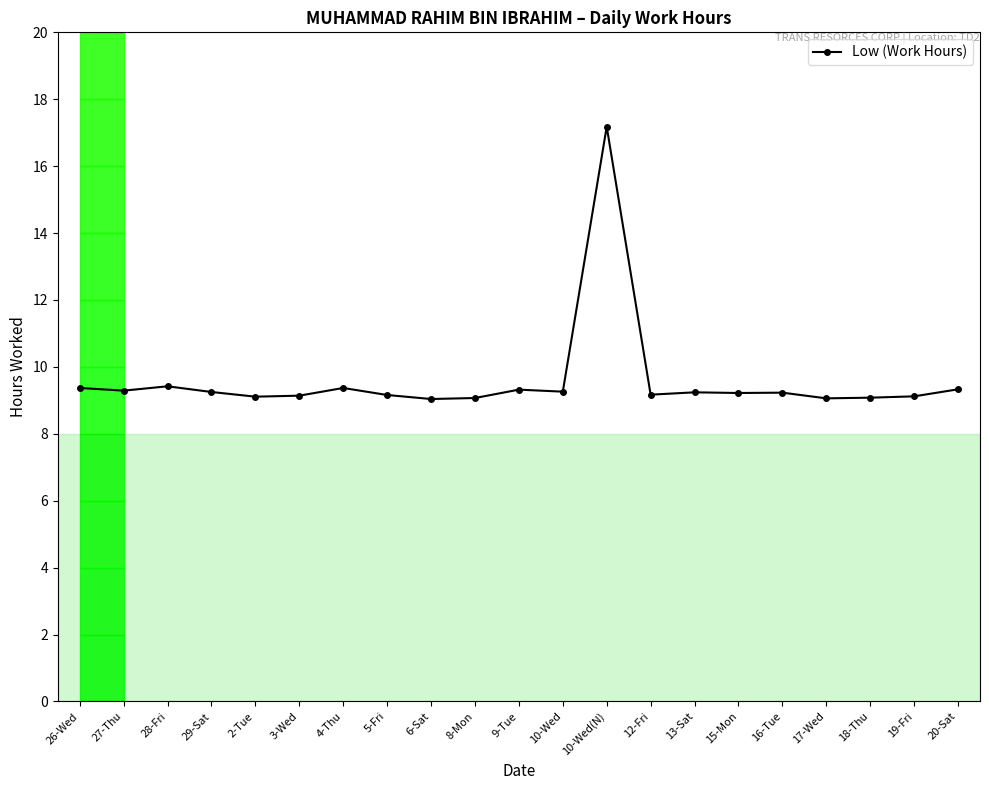

What is the greatest value displayed?

17.2